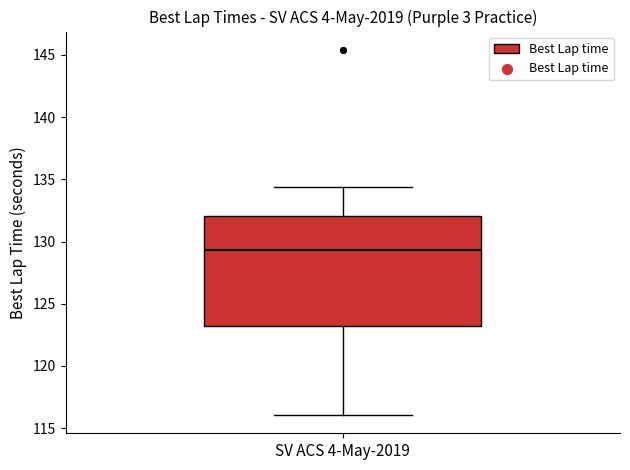

Where is the upper edge of the box for SV ACS 4-May-2019 on the y-axis? The values are not printed on the chart, so give them approximately, as read against the axis.

132.0